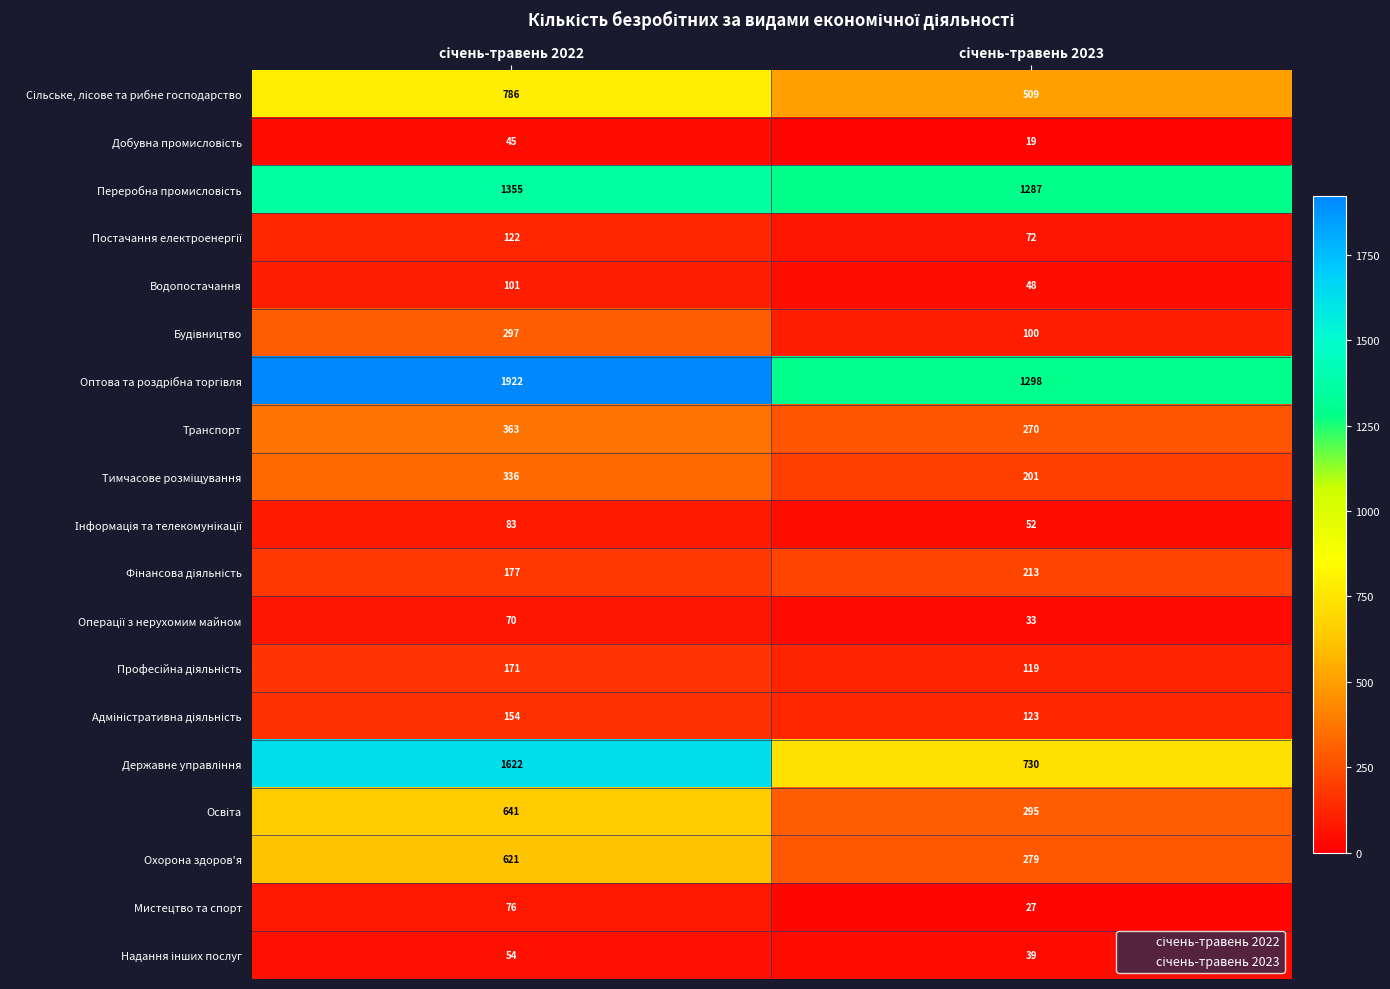

What is the smallest value displayed?

19